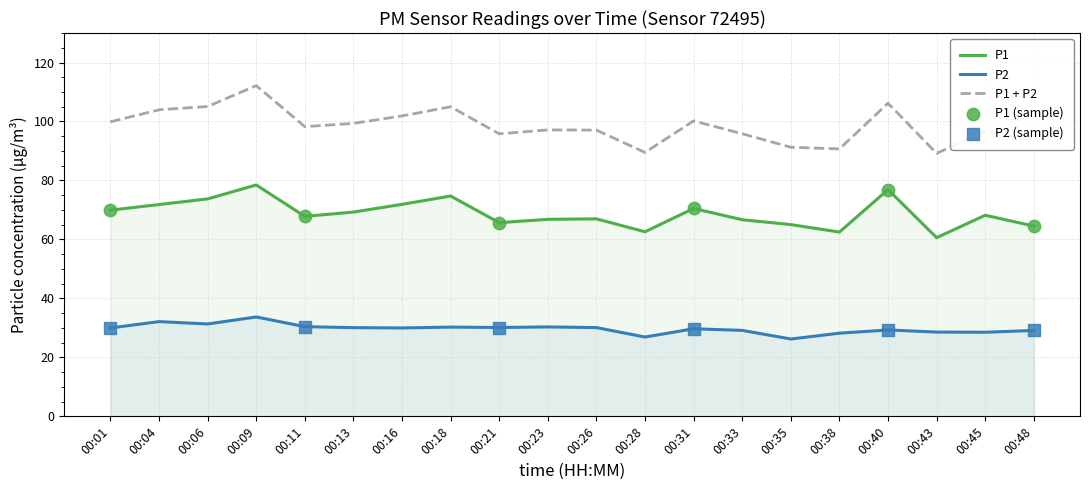

Which series has the largest Y range (max minus min)?

P1